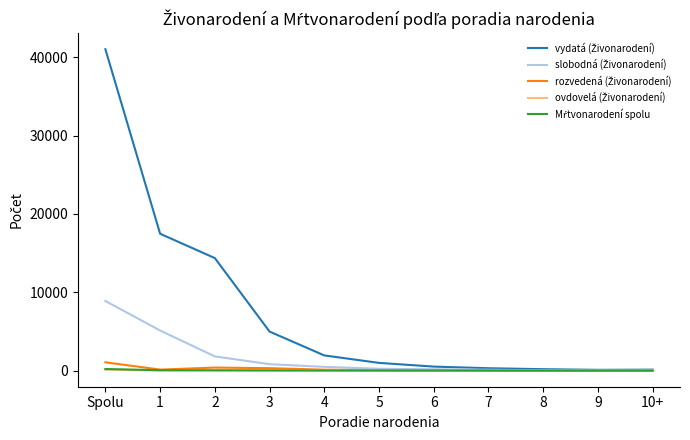

At which category is the sum across all series the highest?

Spolu